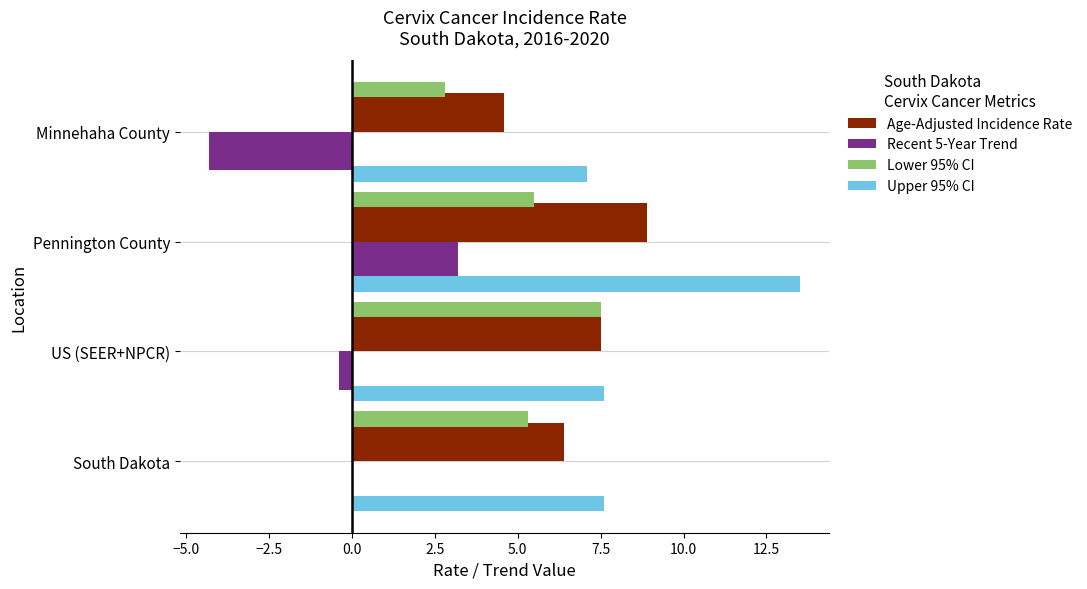

Which series has the largest total across all categories?

Upper 95% CI